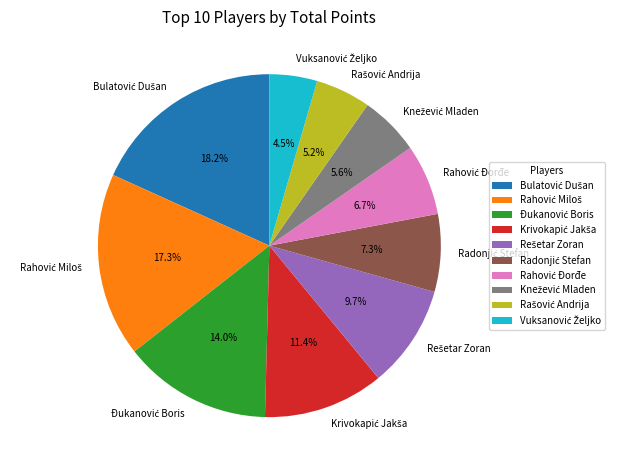

Does any single category account for the majority?

No